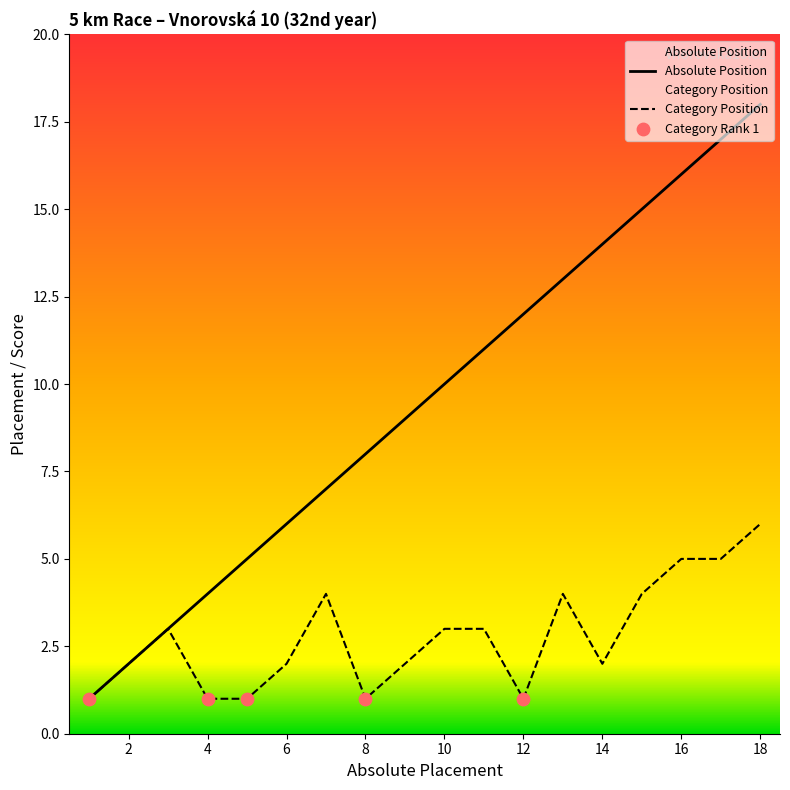

At how many categories does at least one series exceed 6?

12